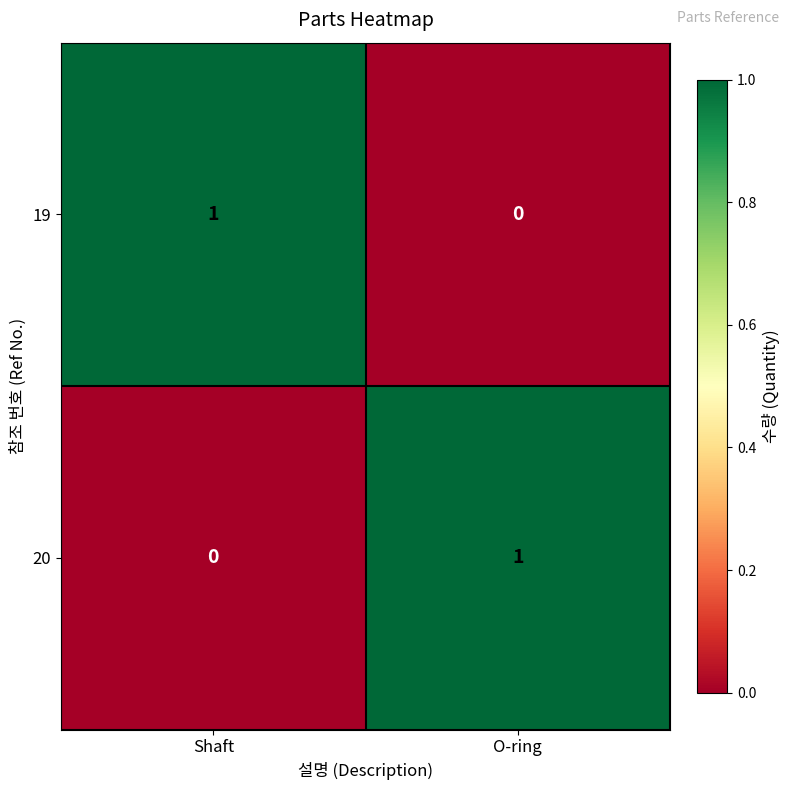

The 19 series shows 2 at Shaft. True or false?

False